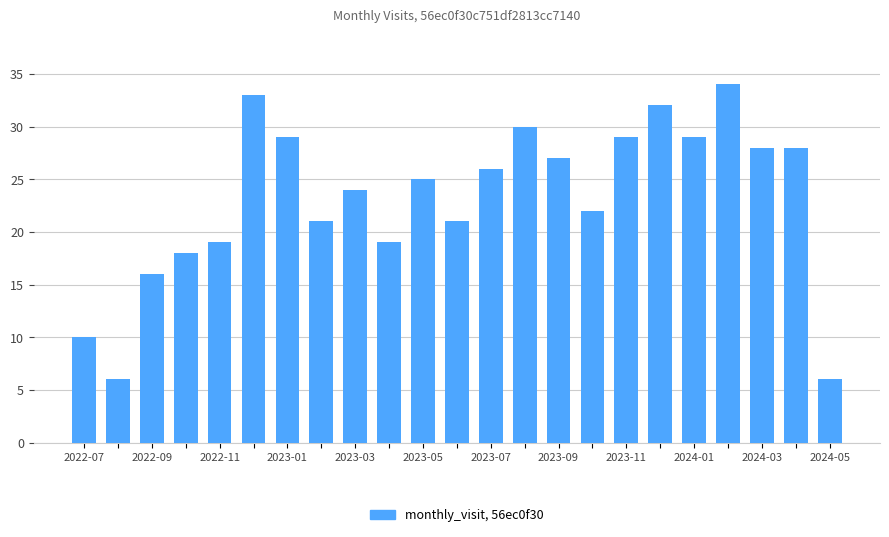

What is the value of the 17th bar from the left?

29